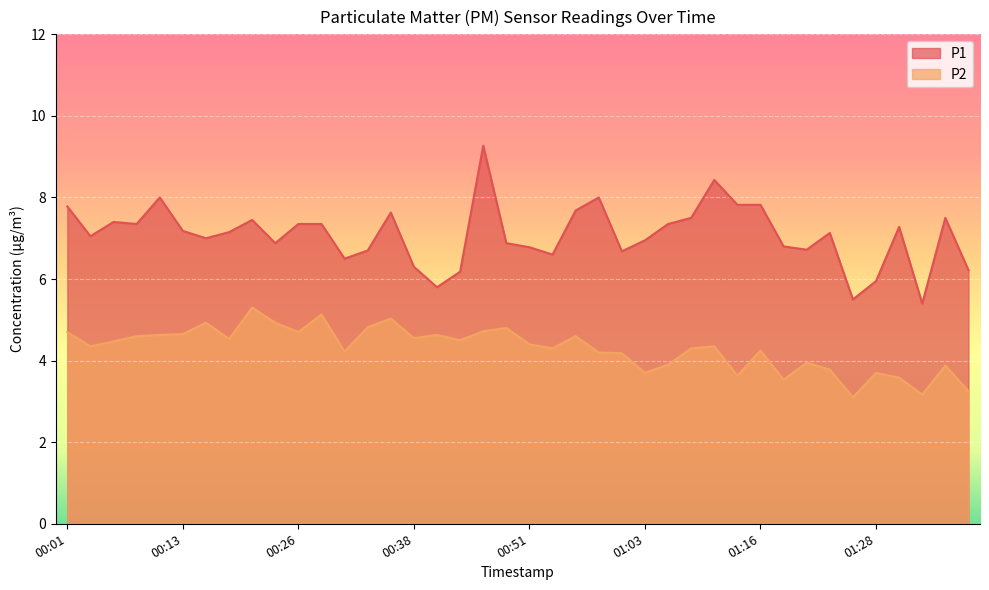

In P1, how many points are lower than both neighbors (excluding endpoints)?

11